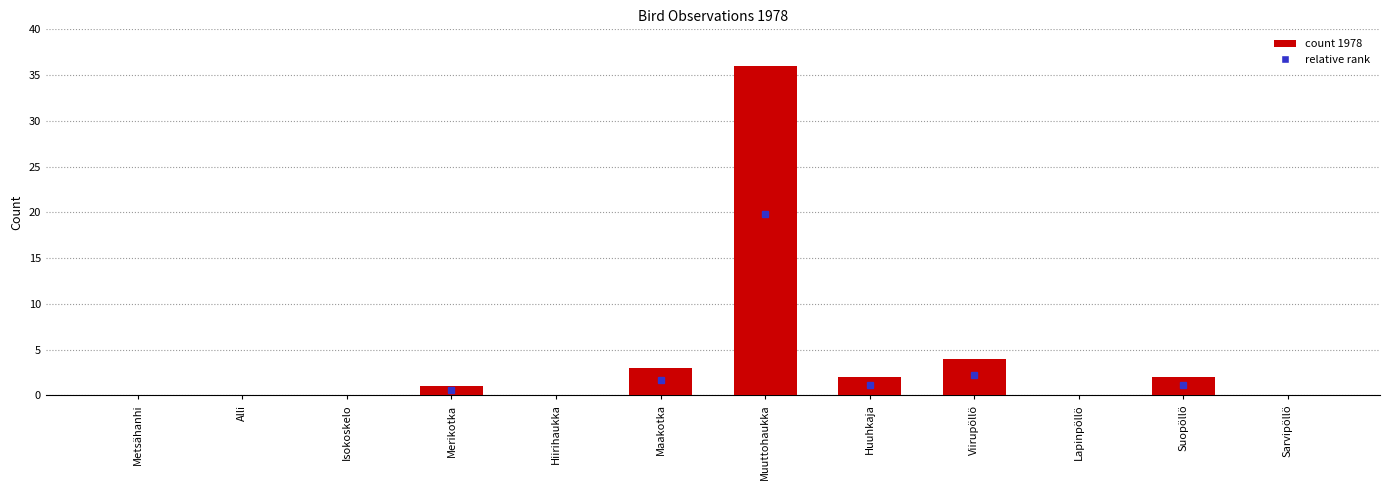

How many series are shown in this chart?

1